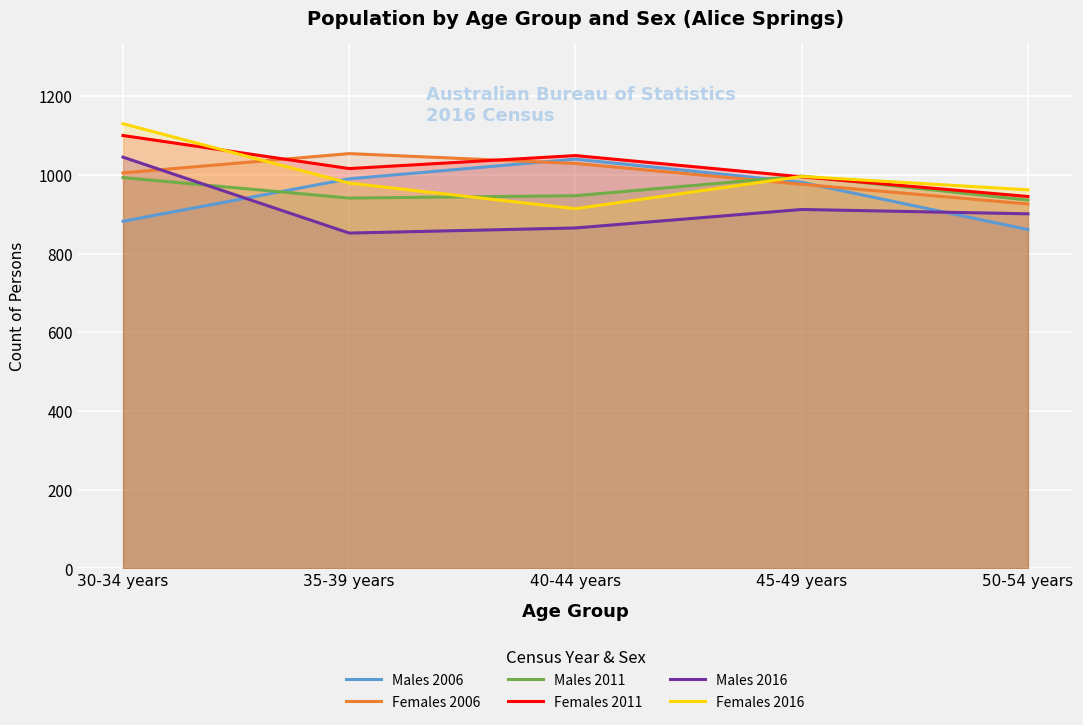

Where do Males 2006 and Females 2016 first cross each other?

30-34 years and 35-39 years